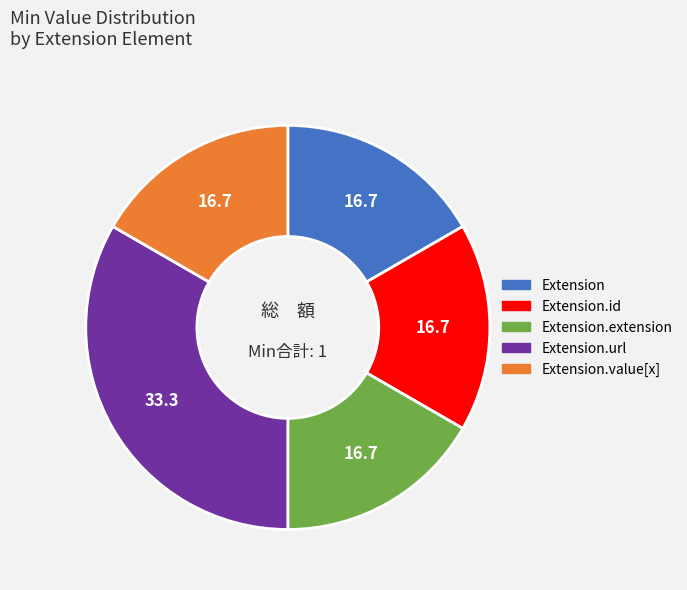

How many slices are in this pie chart?

5